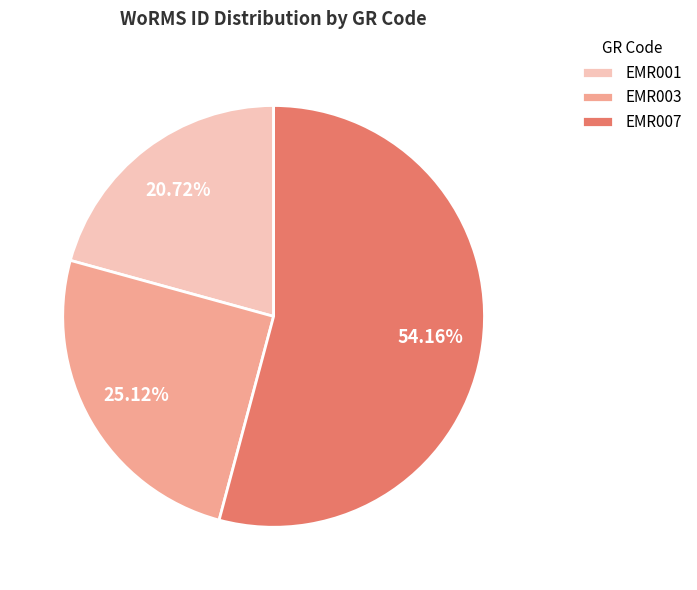

Is it true that EMR001 is 21% of the pie?

True